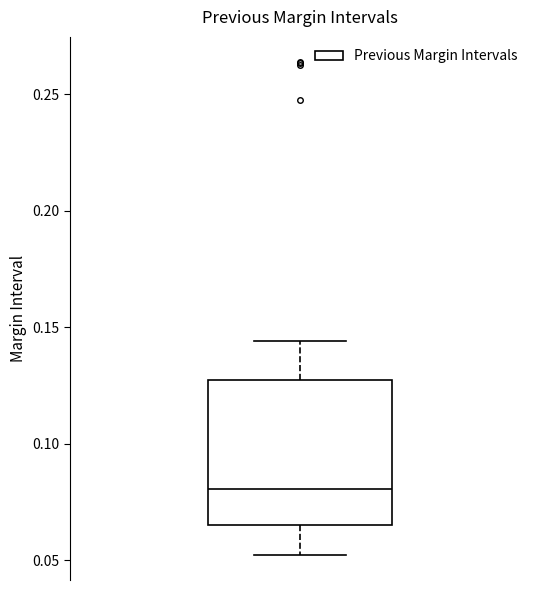

Transcribe this box plot: give where the median line is, the range the box spans, and where the two whiskers end, as read against the y-axis. The values are not printed on the chart, so give them approximately, as read against the axis.

median 0.080, box 0.065 to 0.125, whiskers 0.050 to 0.145